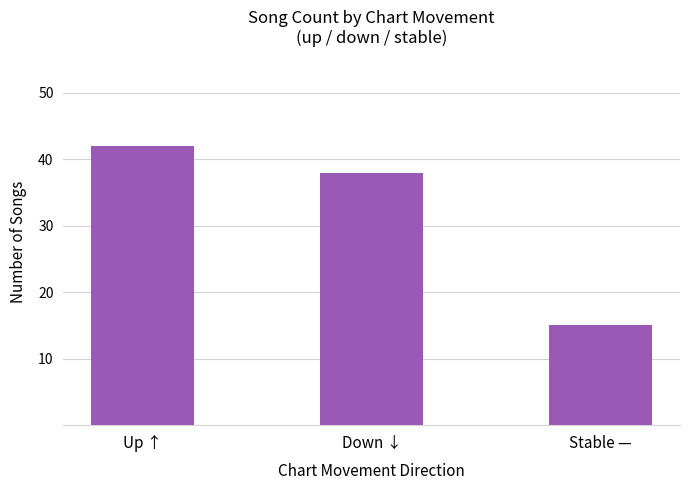

At which category does the chart reach its peak across all series?

Up ↑